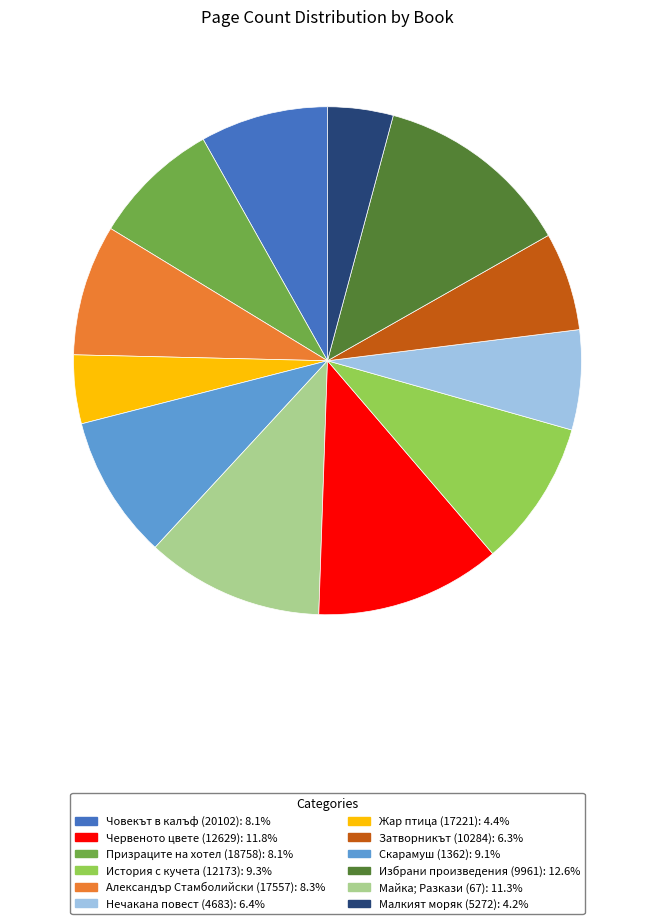

How many segments does this pie chart have?

12